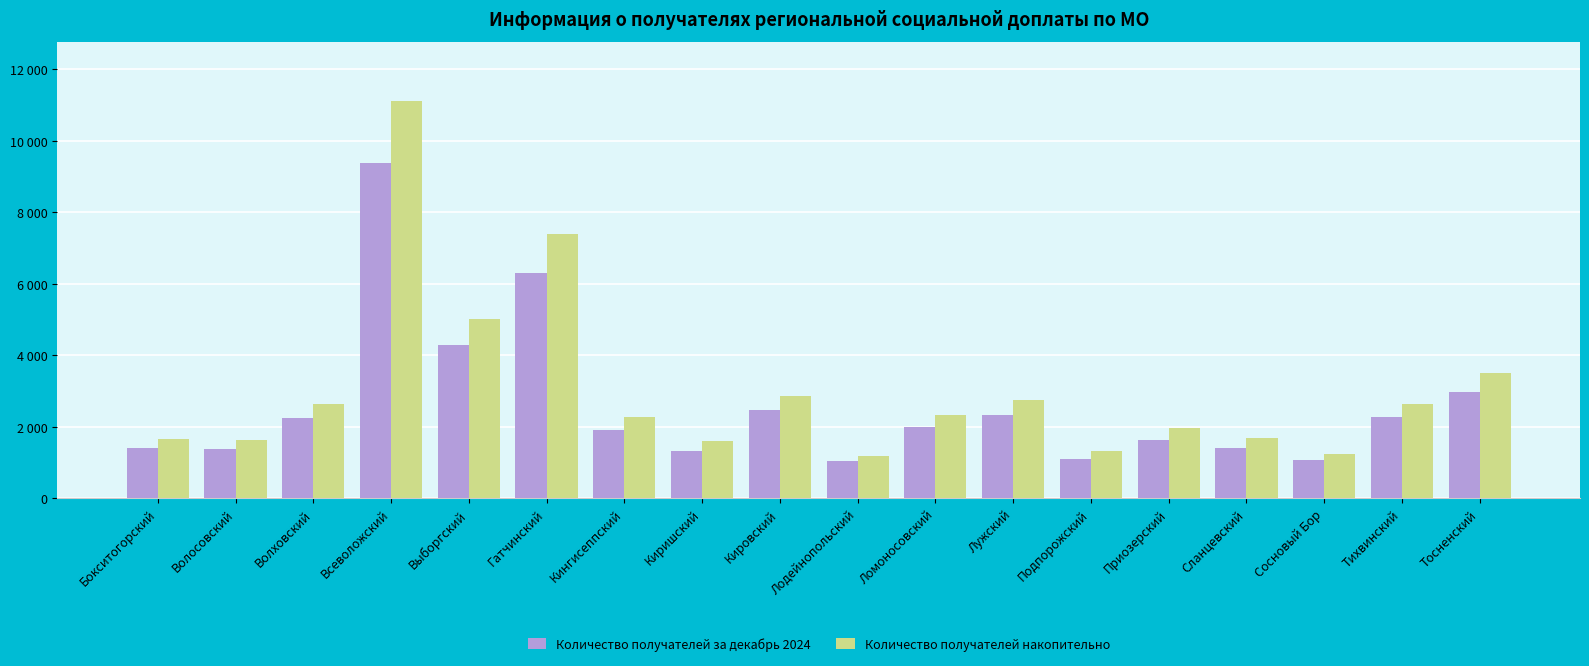

Does the chart contain any negative values?

No